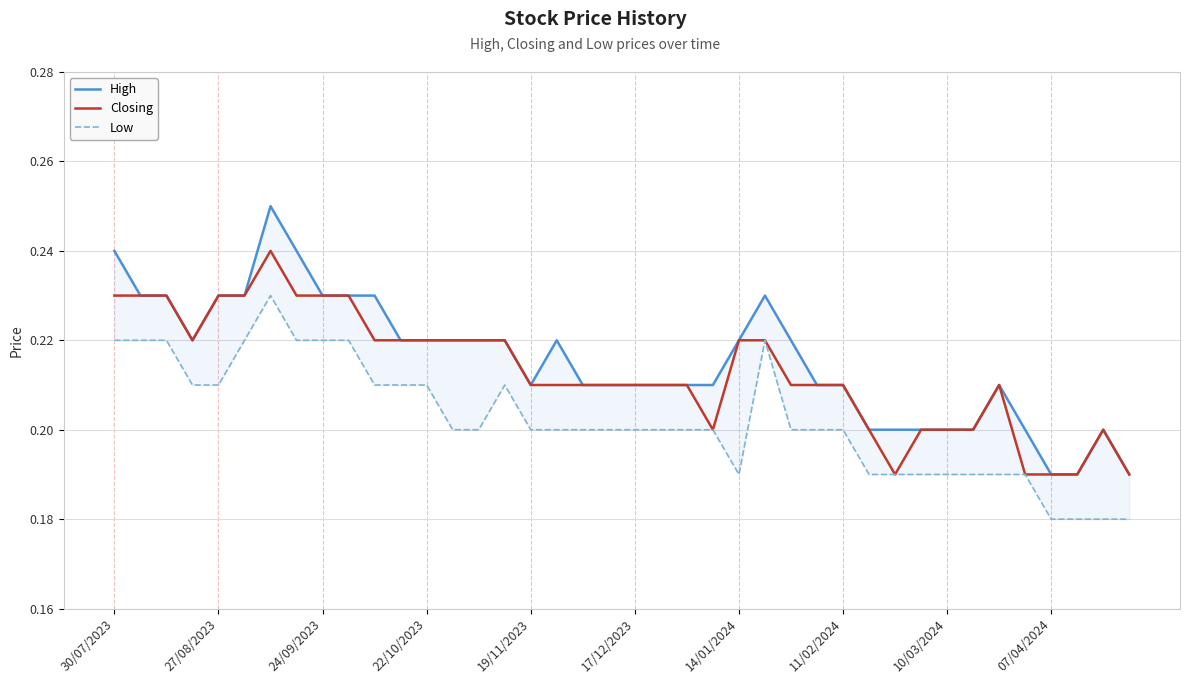

How many lines are shown in the chart?

3